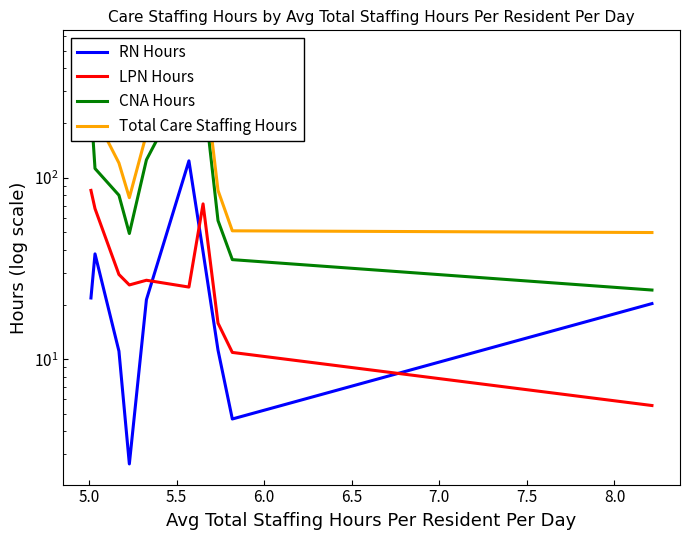

How many categories are shown in the chart?

10